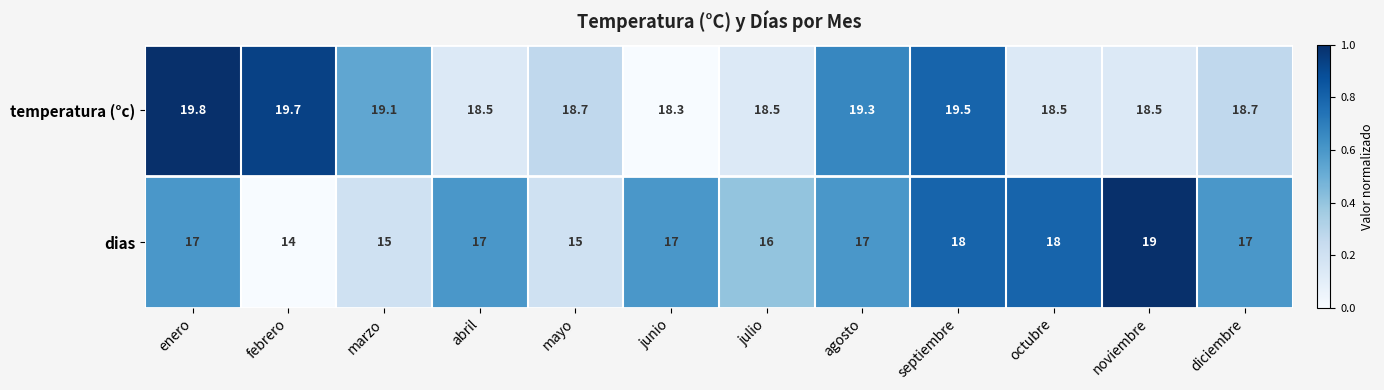

What is the average value of the temperatura (°c) series?

18.9